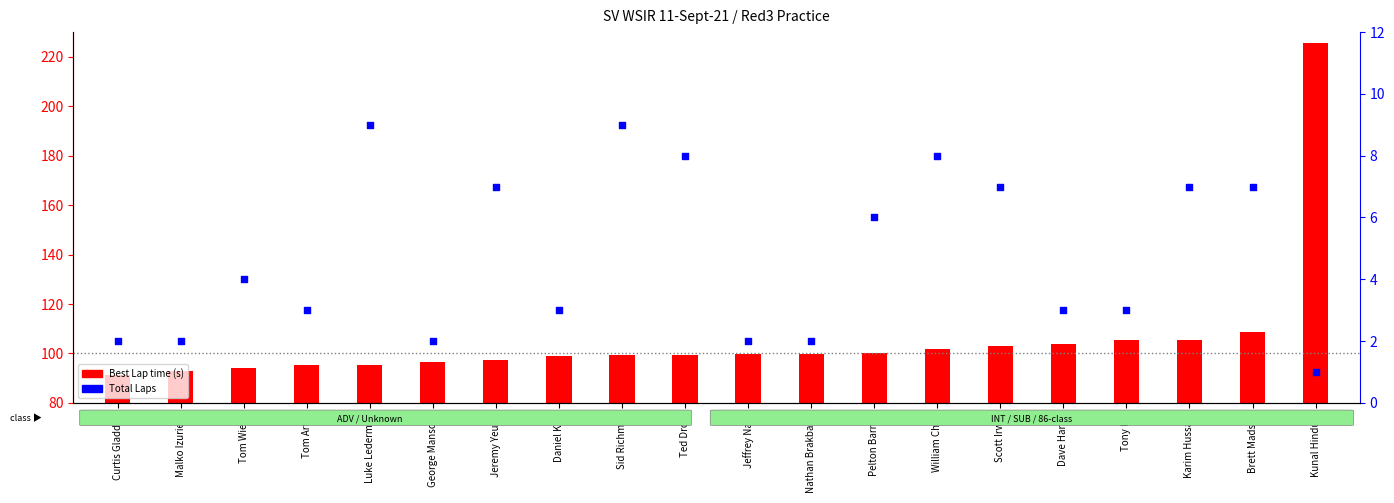

What are all the series names shown in the legend?

Best Lap time, Total Laps